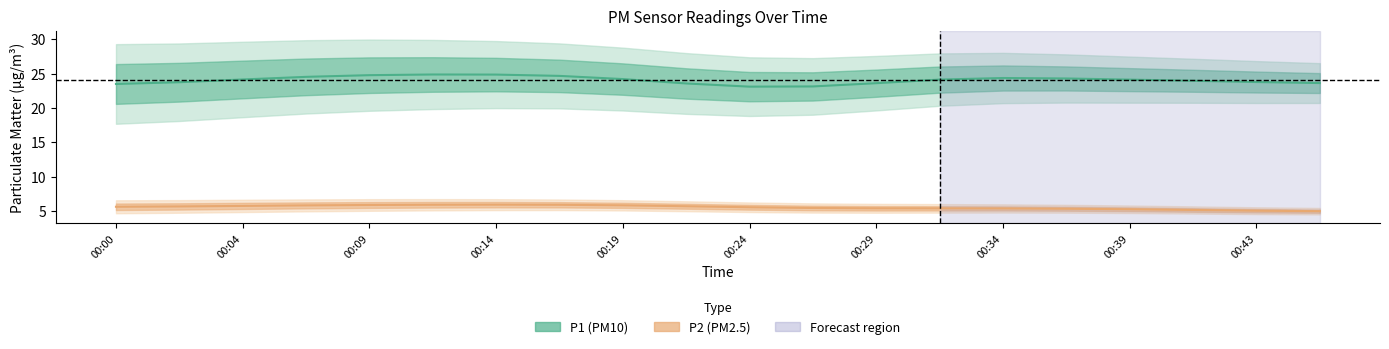

True or false: P2 has a value of 9.3 at 00:09.

False